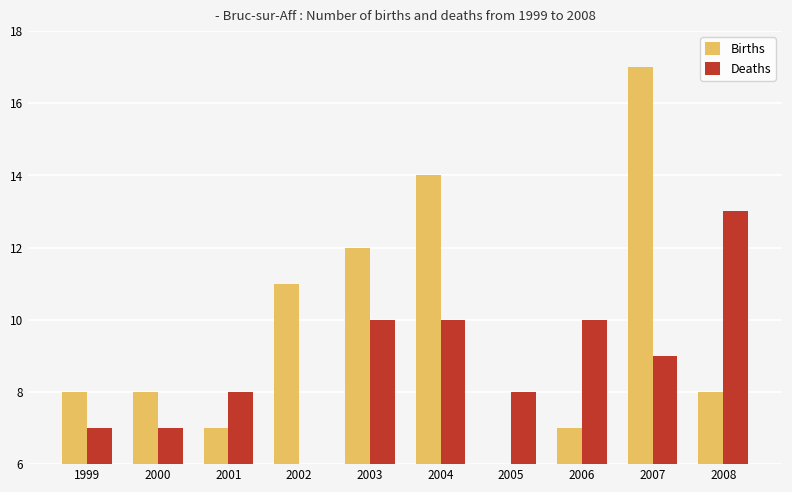

What is the approximate value of Births at 2007, to the nearest 10?

20